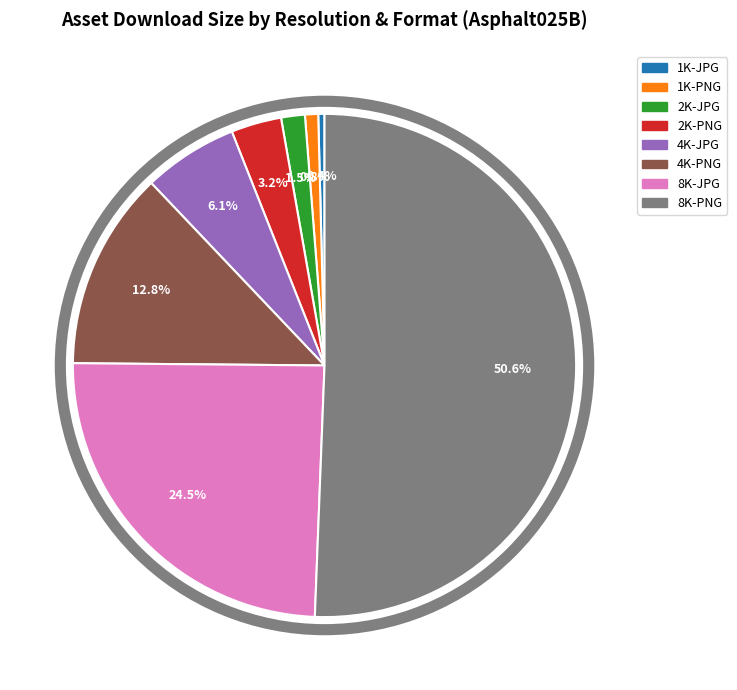

To the nearest percent, what is the difference between the 4K-PNG and 4K-JPG slice percentages?

7%